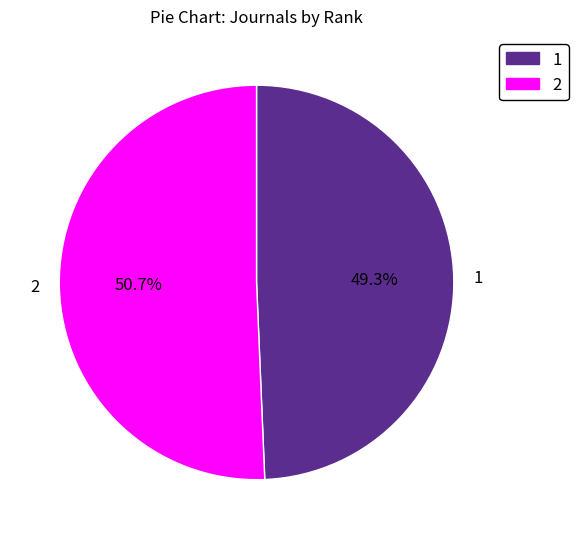

Rank the categories by value from highest to lowest.

2, 1